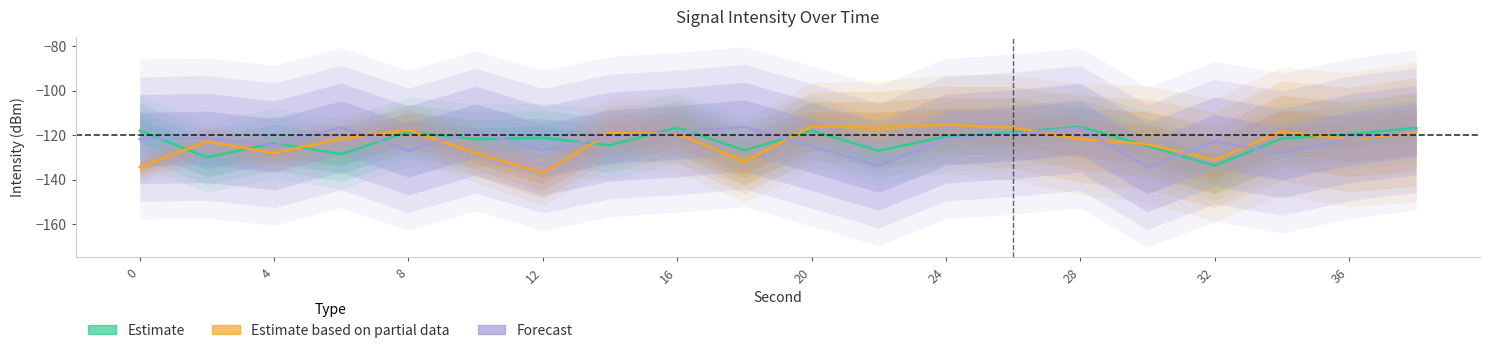

Which series has the widest spread of values?

Estimate based on partial data